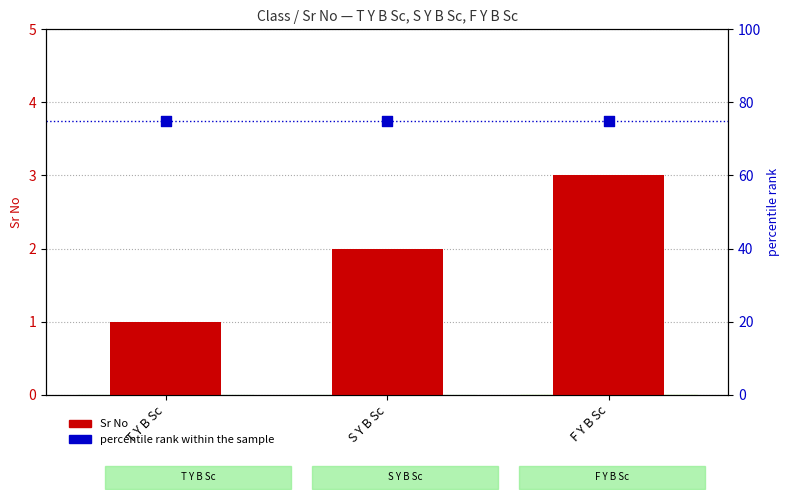

Which series contains the highest Y value?

percentile rank within the sample